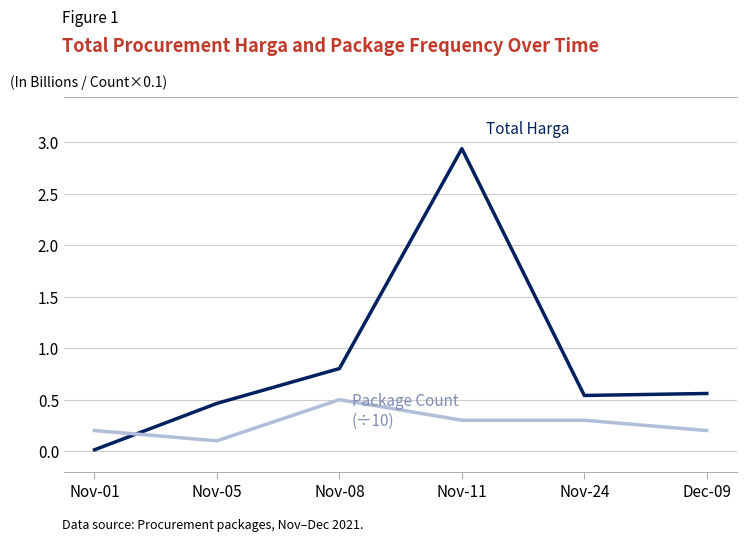

At which category is the sum across all series the highest?

Nov-11